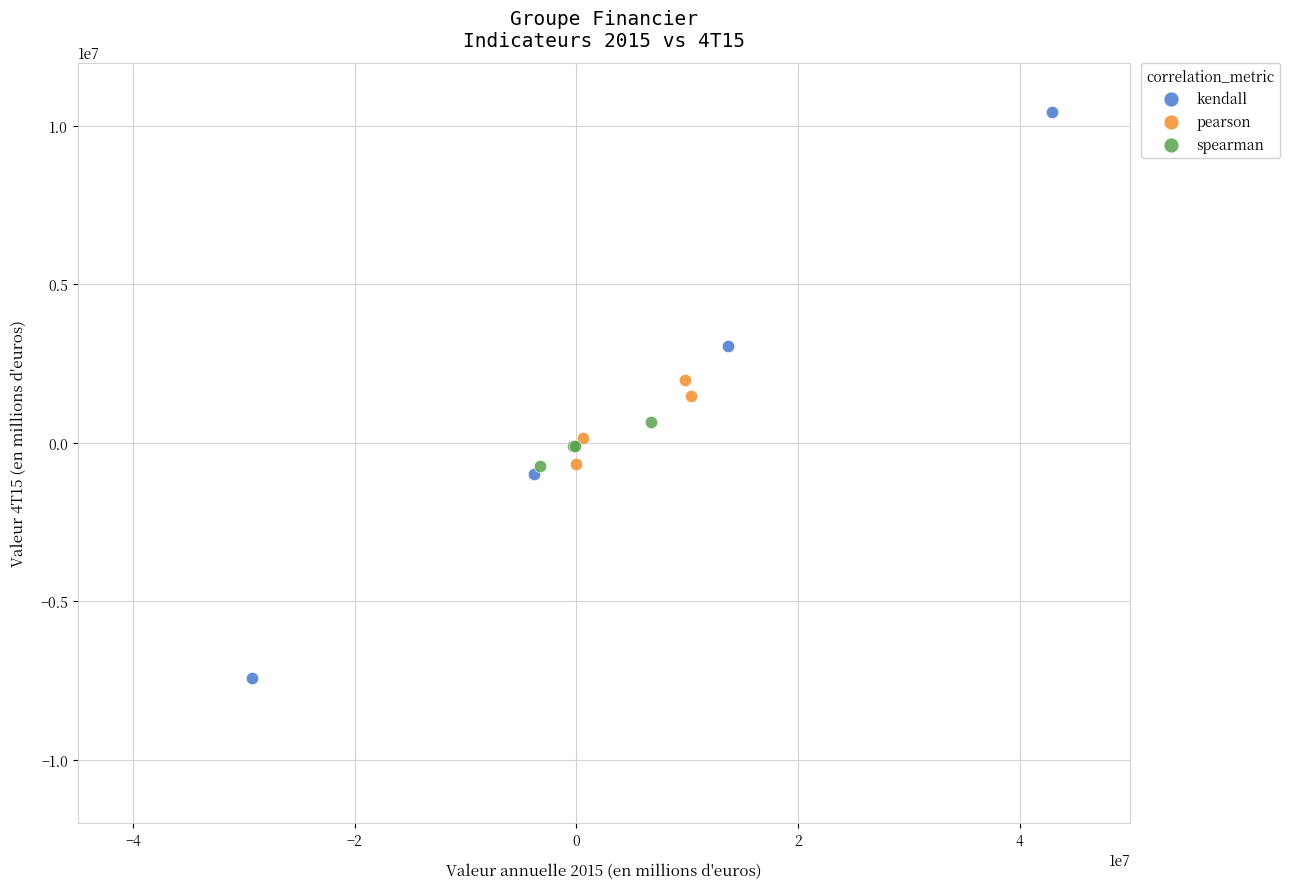

Which series contains the lowest Y value?

kendall